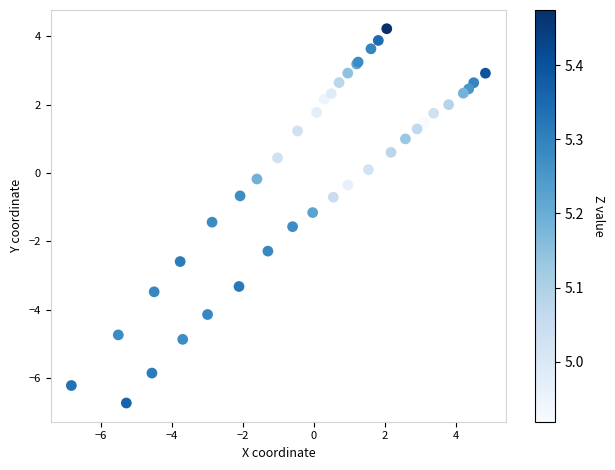

What Y value in the scatter plot is closest to -1?

-1.2